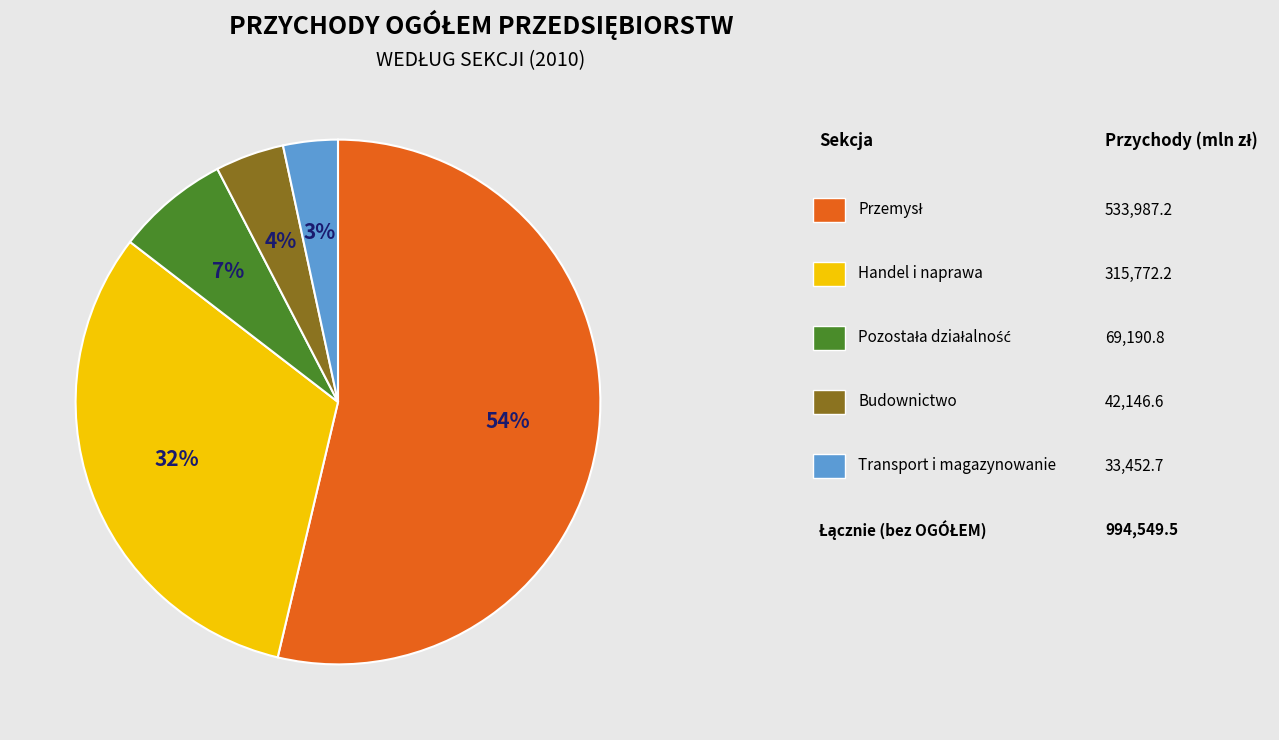

Is there any slice that represents more than half of the pie?

Yes